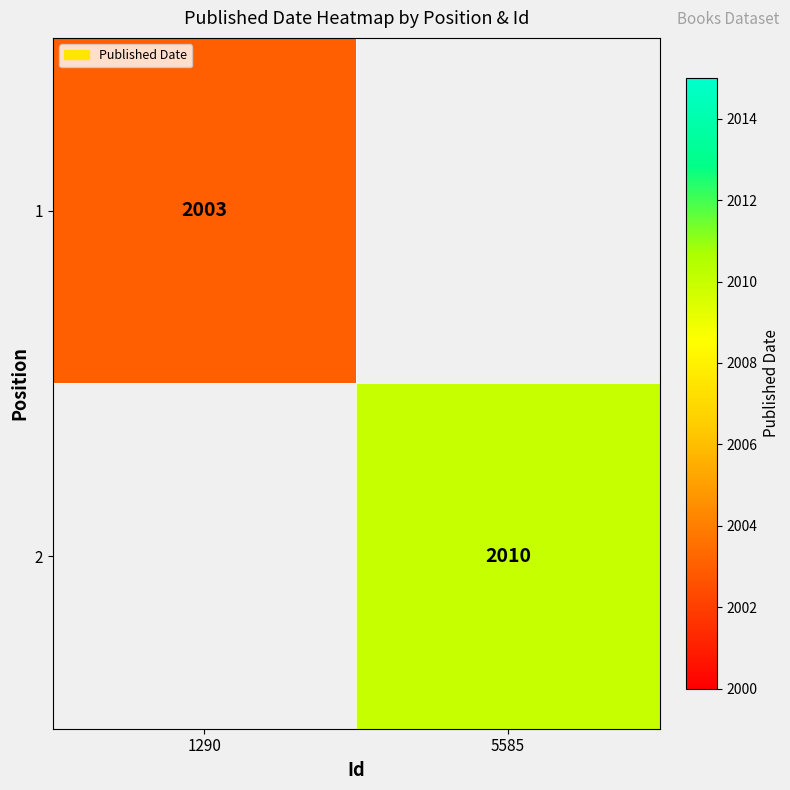

True or false: 2 has a value of 2010 at 5585.

True